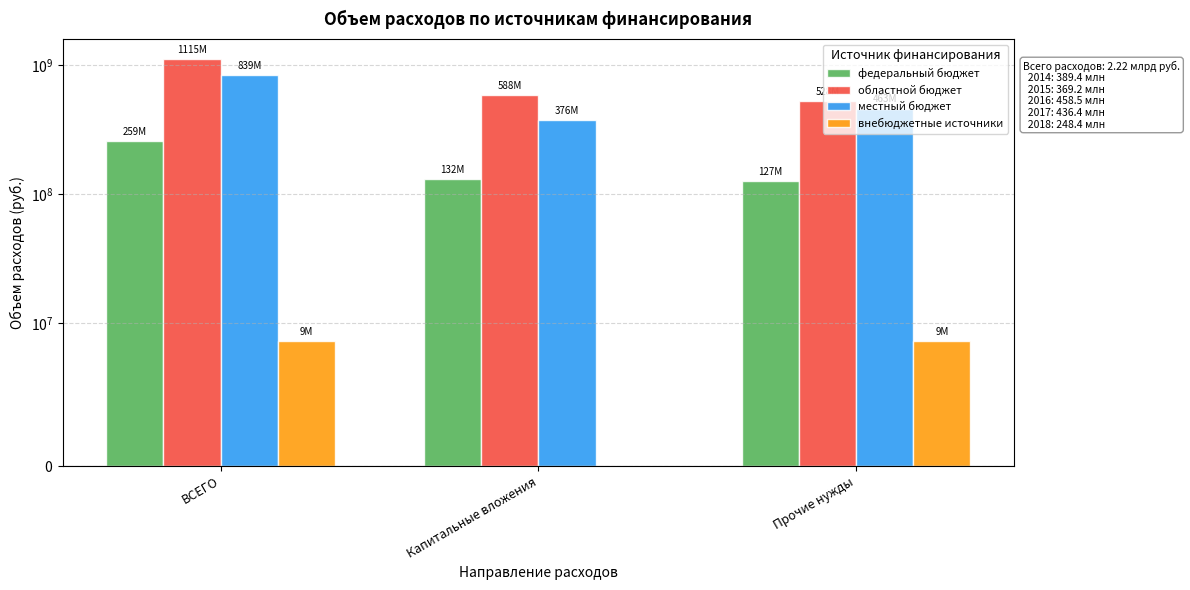

At Капитальные вложения, list the series in order from largest to smallest.

областной бюджет, местный бюджет, федеральный бюджет, внебюджетные источники